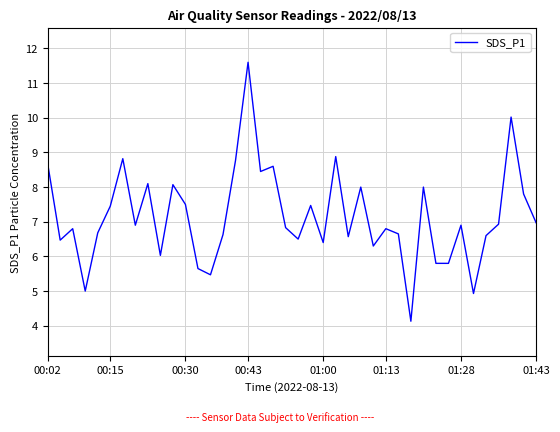

What is the minimum value shown in the chart?

4.1